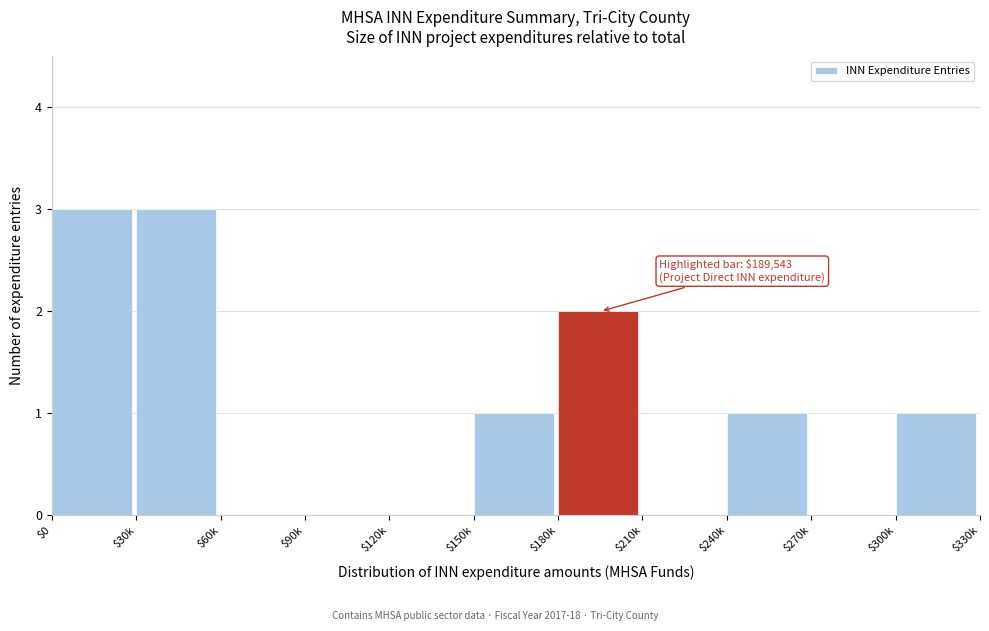

The chart shows a value of 4 at $0. True or false?

False